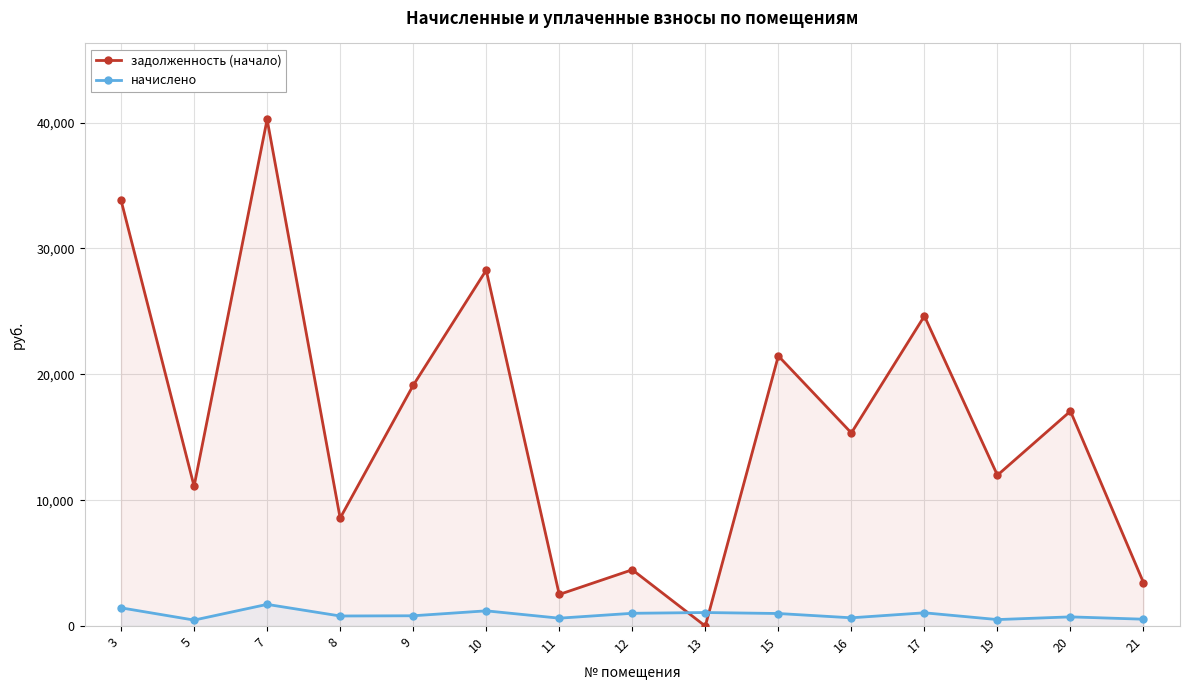

Which series has the largest range (max minus min)?

задолженность (начало)